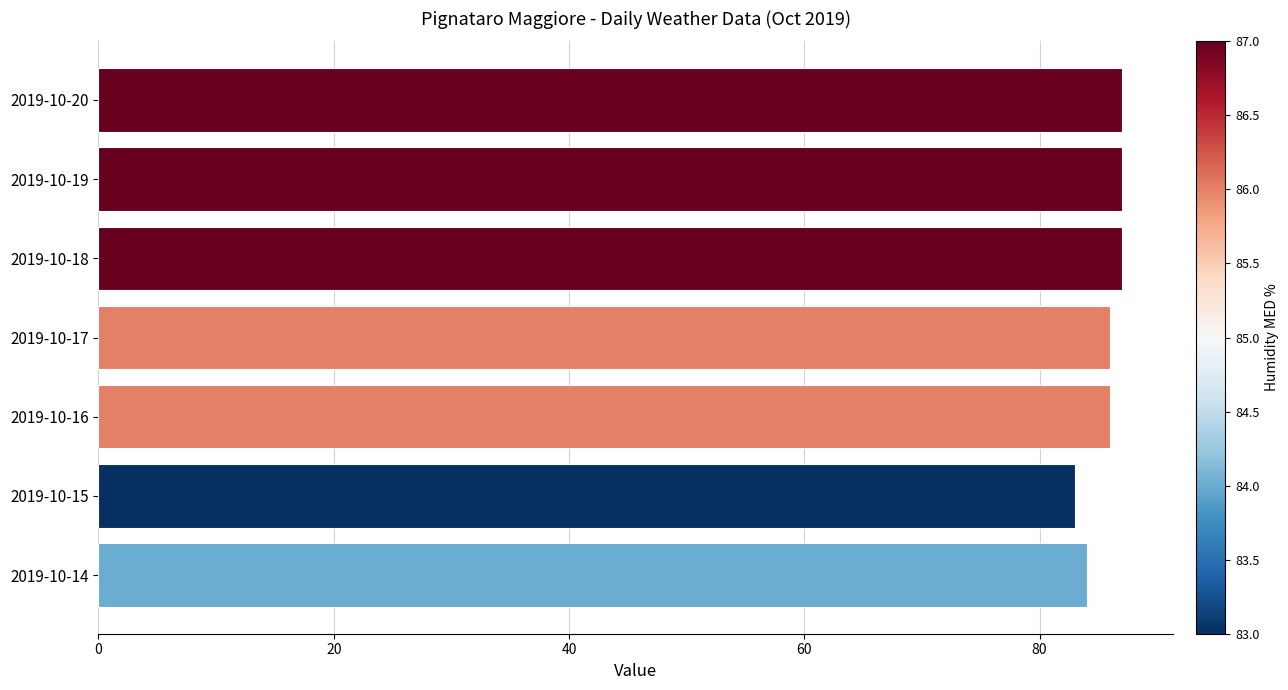

True or false: the data shows 37 at 2019-10-20.

False